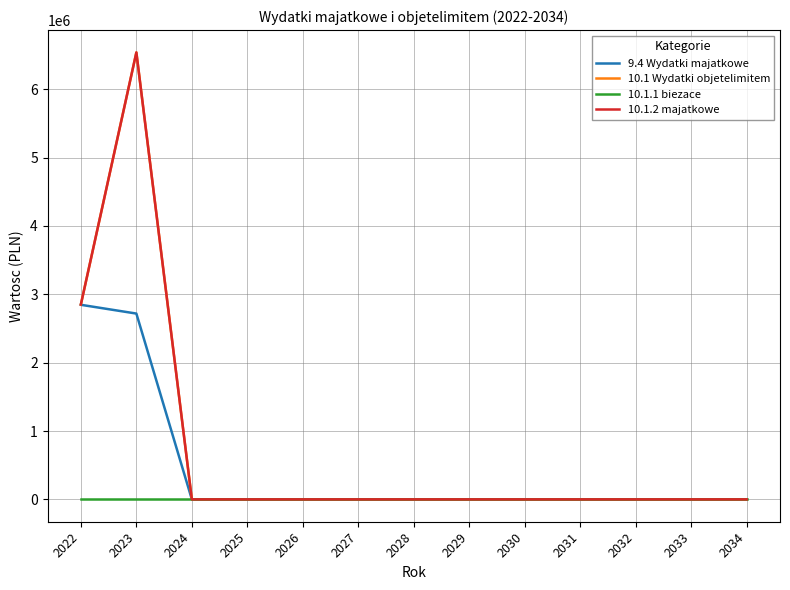

Is this an area chart (filled region under the line)?

No